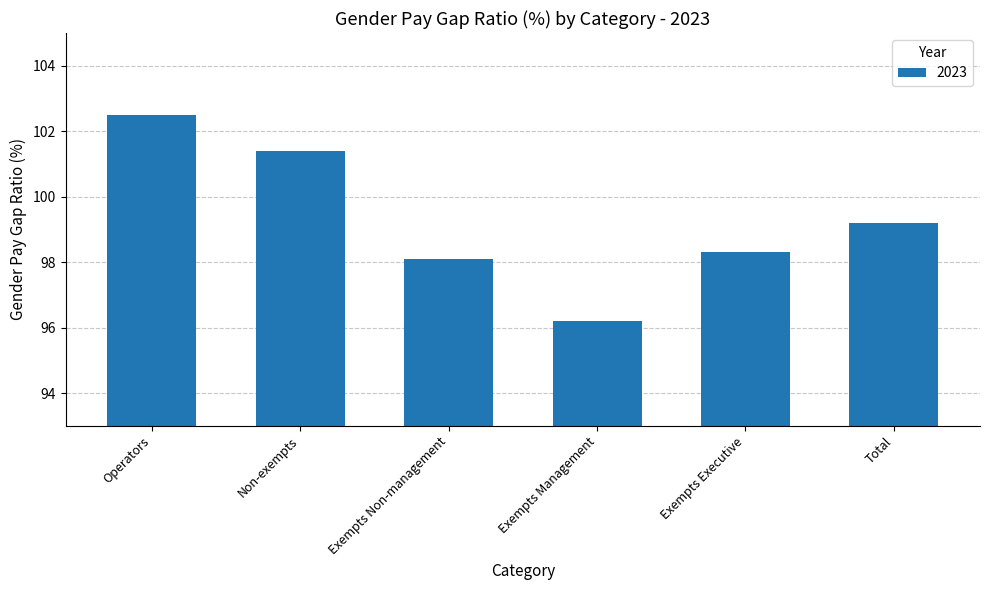

What is the average value?

99.3